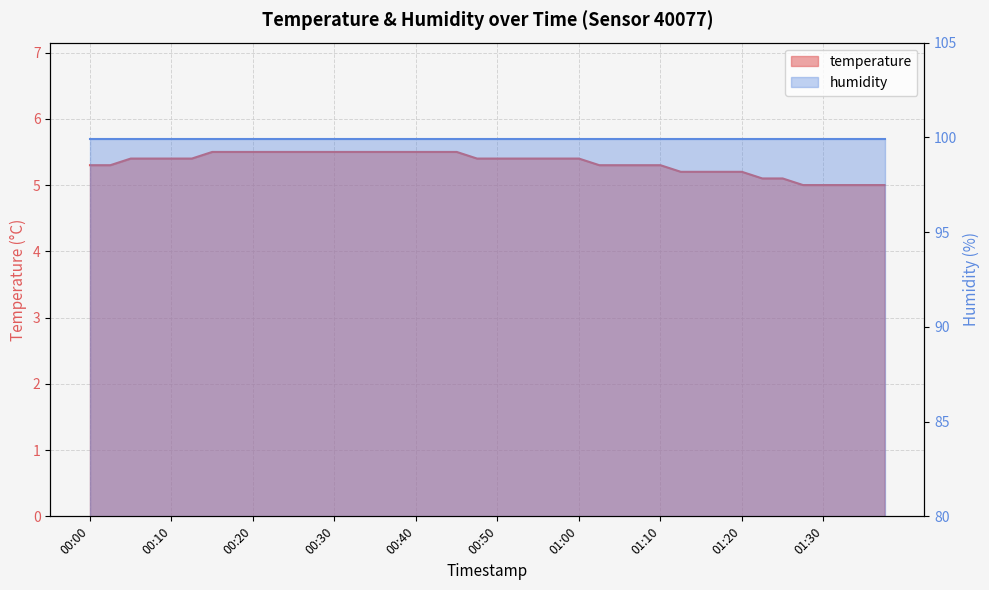

Reading right to left, transcribe all the data shown in this chart.

01:37=5.0	01:34=5.0	01:32=5.0	01:30=5.0	01:27=5.0	01:25=5.1	01:22=5.1	01:20=5.2	01:17=5.2	01:15=5.2	01:12=5.2	01:10=5.3	01:07=5.3	01:05=5.3	01:02=5.3	01:00=5.4	00:57=5.4	00:55=5.4	00:52=5.4	00:50=5.4	00:47=5.4	00:45=5.5	00:43=5.5	00:40=5.5	00:37=5.5	00:35=5.5	00:32=5.5	00:30=5.5	00:27=5.5	00:25=5.5	00:23=5.5	00:20=5.5	00:18=5.5	00:15=5.5	00:13=5.4	00:10=5.4	00:08=5.4	00:05=5.4	00:03=5.3	00:00=5.3